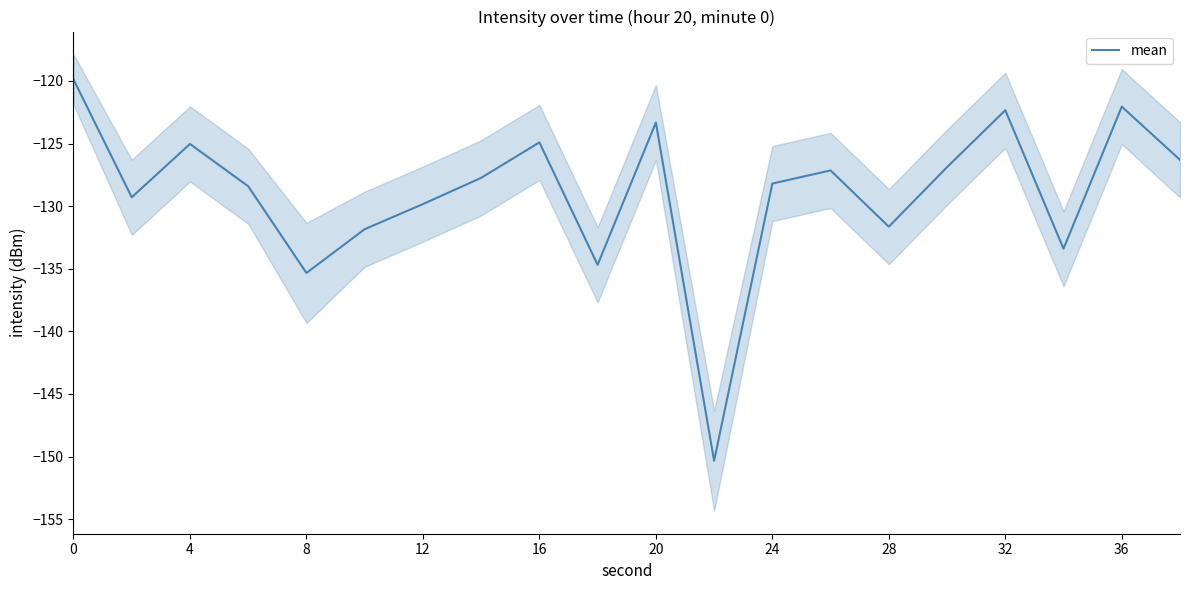

What is the minimum value for mean?

-150.3